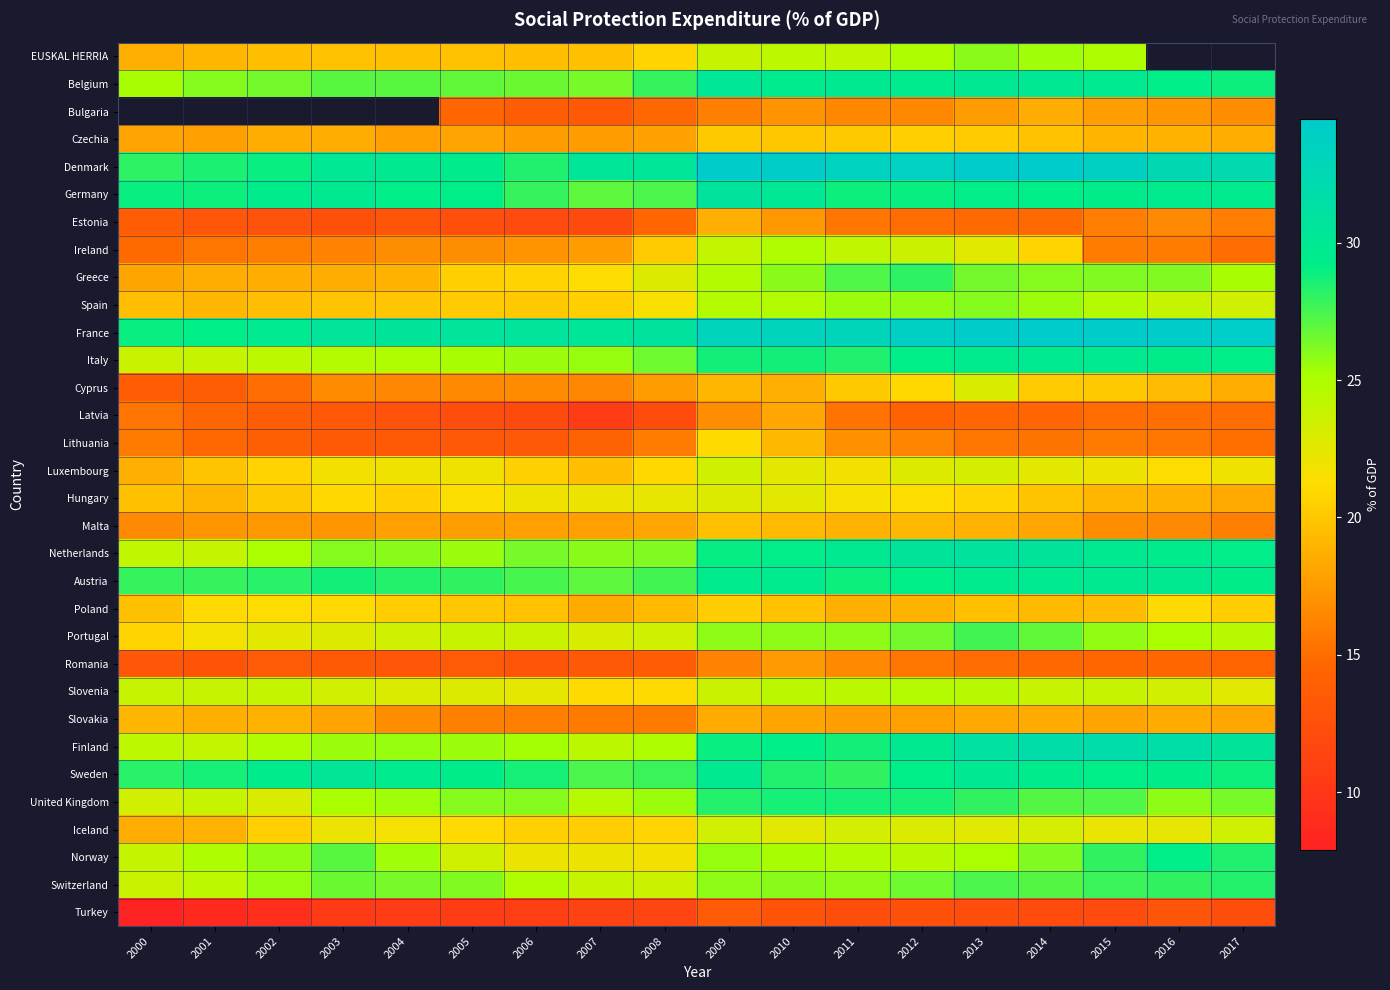

Where does the Belgium series first go above 28?

2009